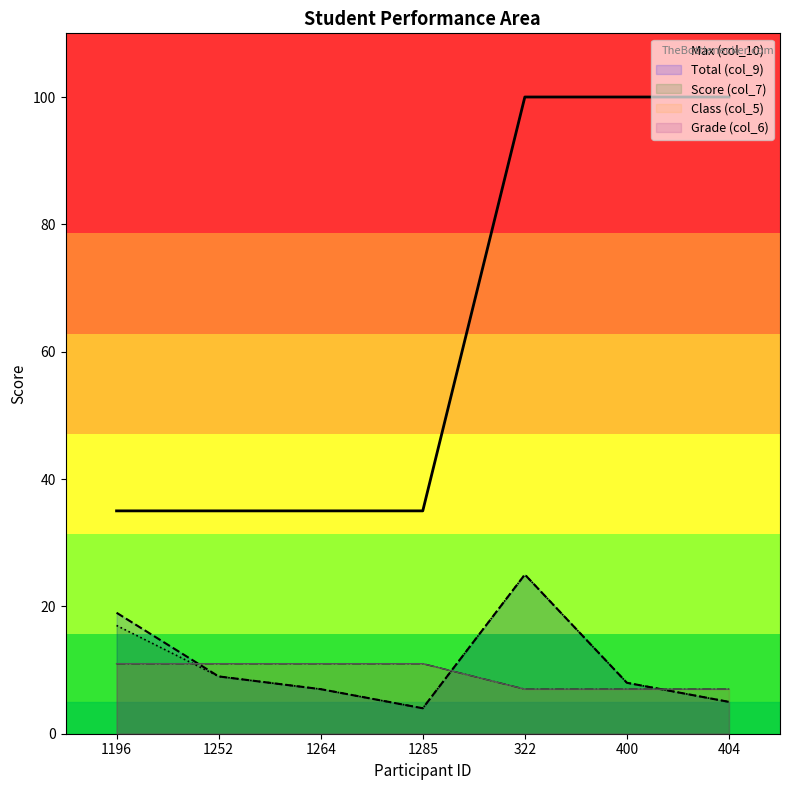

Which series has the largest total across all categories?

Max (col_10)